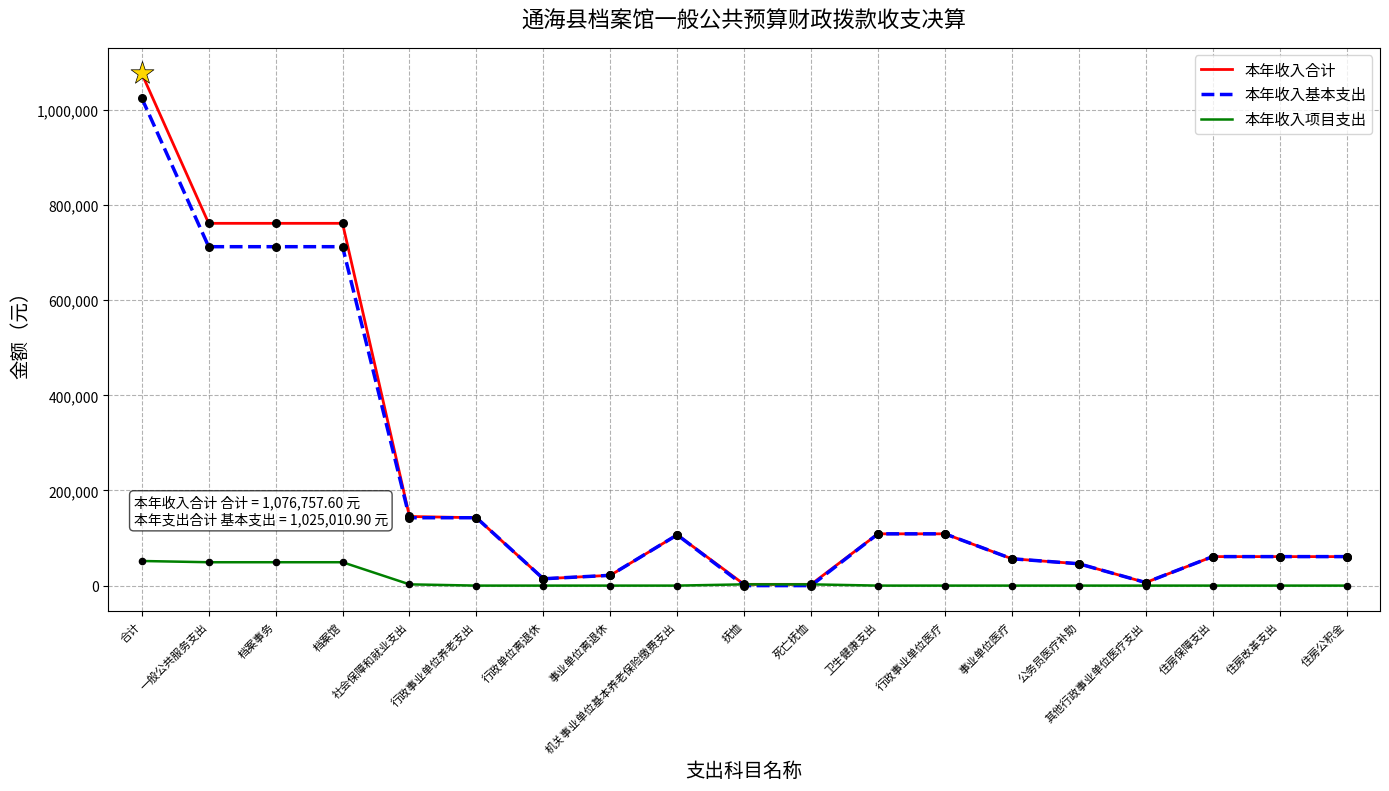

What are all the series names shown in the legend?

本年收入合计, 本年收入基本支出, 本年收入项目支出